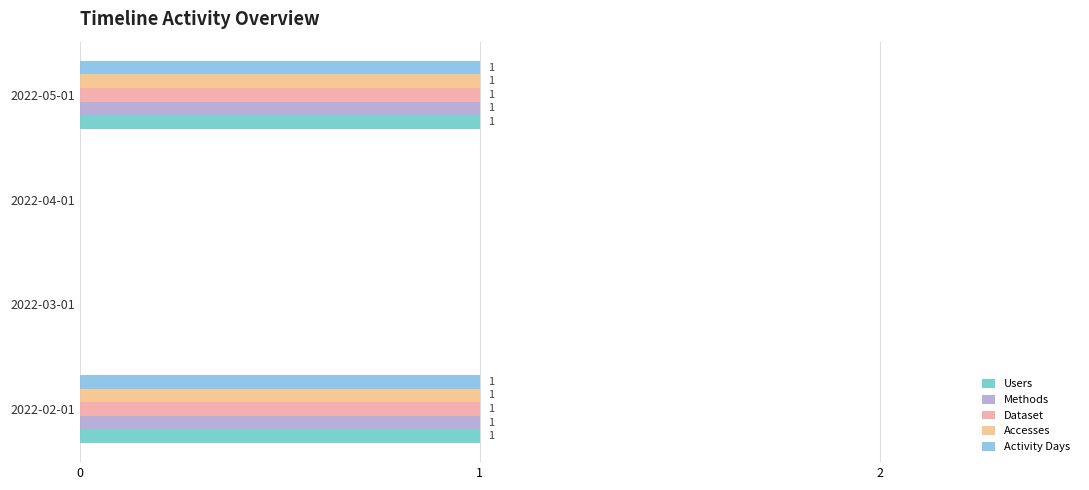

How many Activity Days values are between 0 and 1?

4